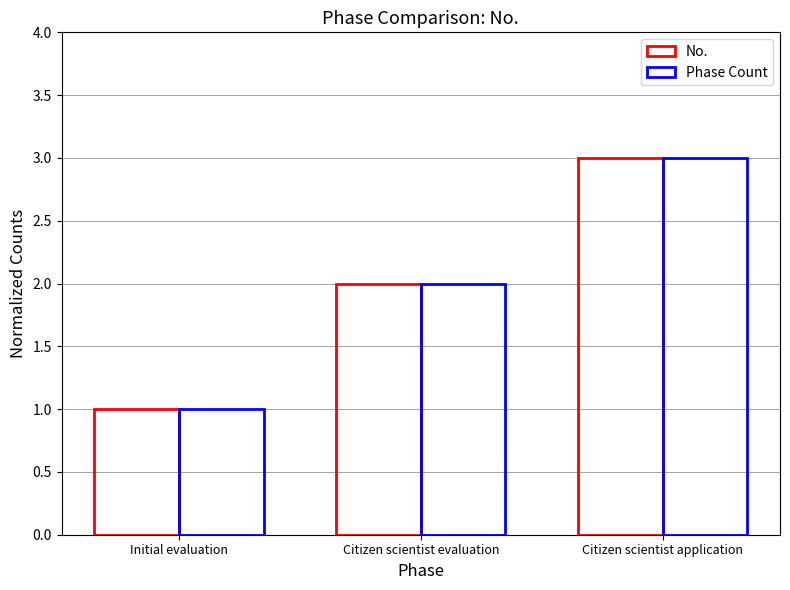

Does the chart contain any negative values?

No